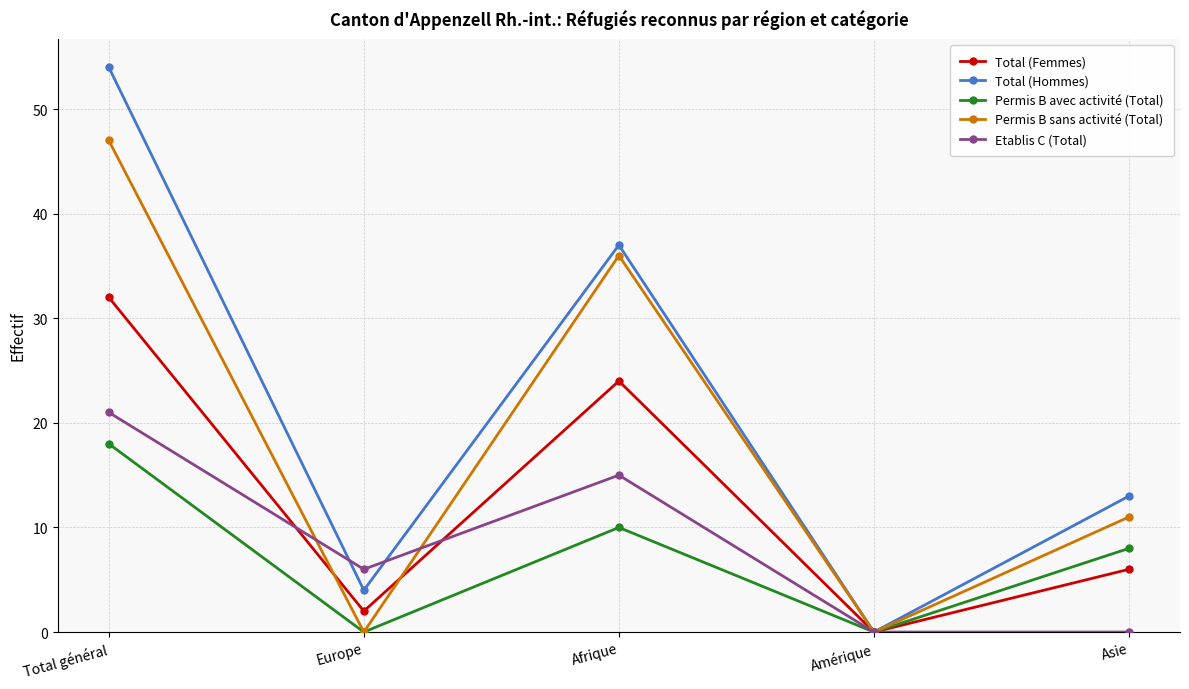

Reading left to right, what are all the values shown in this chart?

Total (Femmes): 32	2	24	0	6
Total (Hommes): 54	4	37	0	13
Permis B avec activité (Total): 18	0	10	0	8
Permis B sans activité (Total): 47	0	36	0	11
Etablis C (Total): 21	6	15	0	0